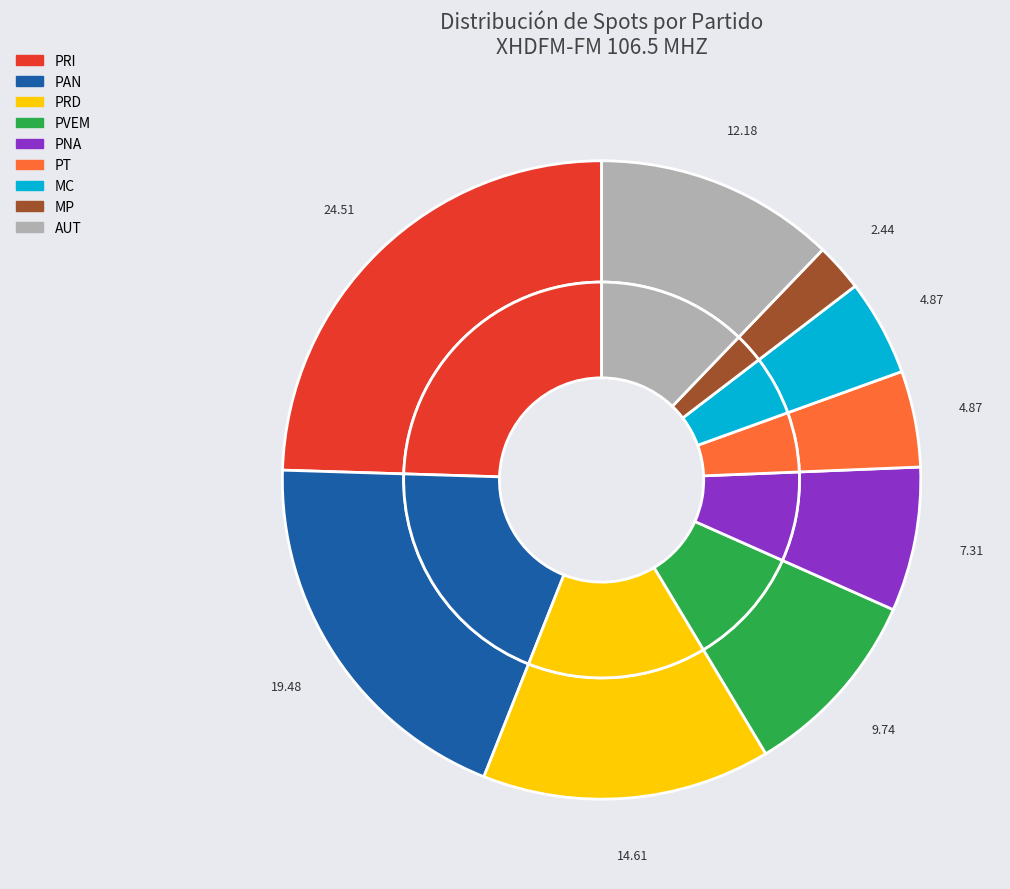

How many slices are in this pie chart?

9